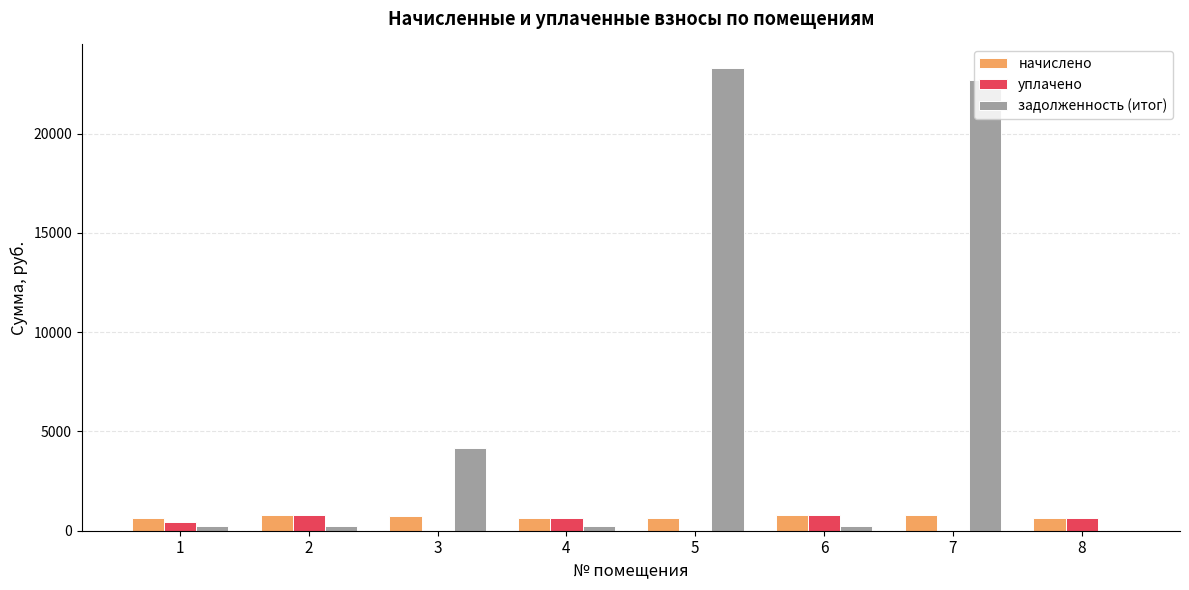

What is the total value across all series at 8?

1265.2